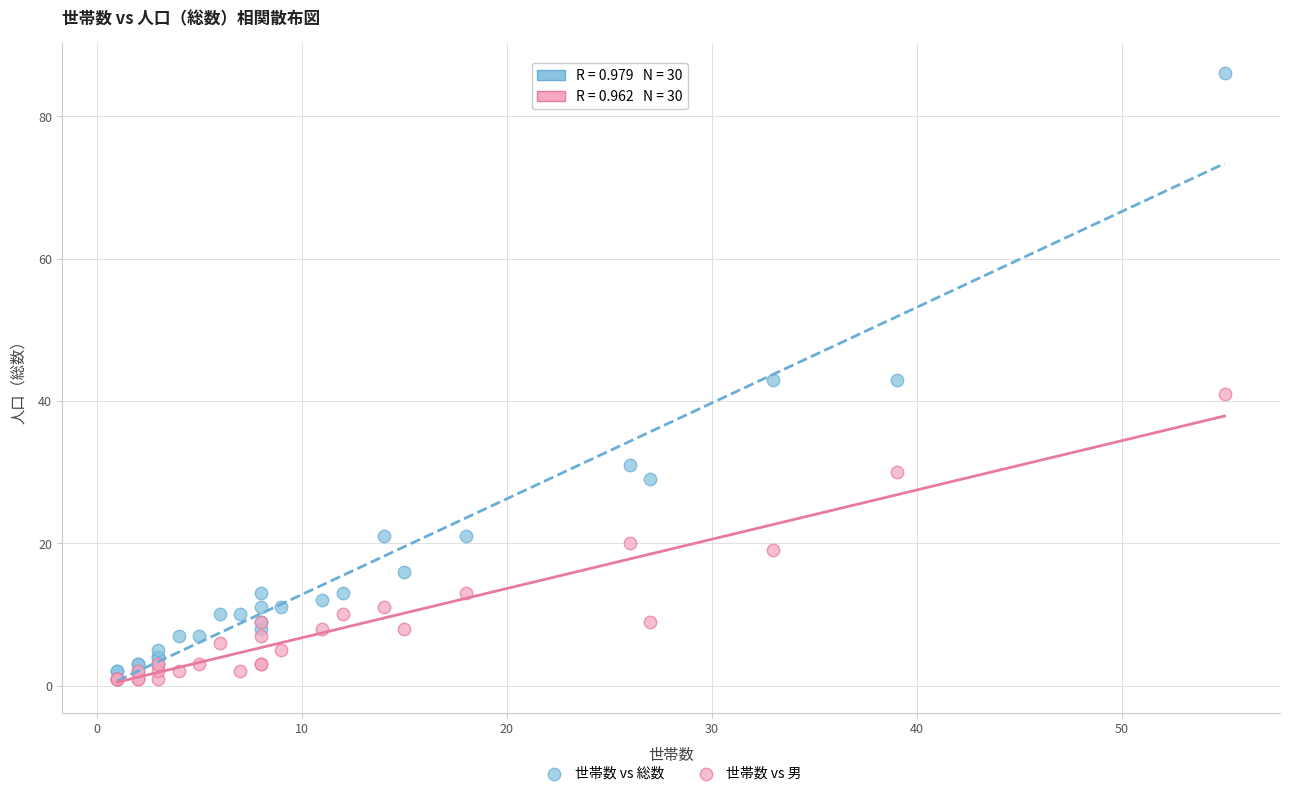

What are all the series names shown in the legend?

世帯数 vs 総数, 世帯数 vs 男